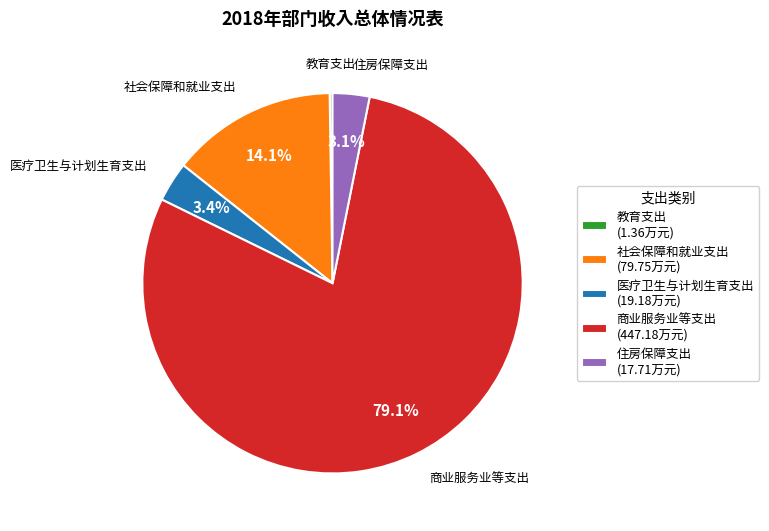

Approximately how many times larger is the value at 医疗卫生与计划生育支出 compared to 社会保障和就业支出?

0.2